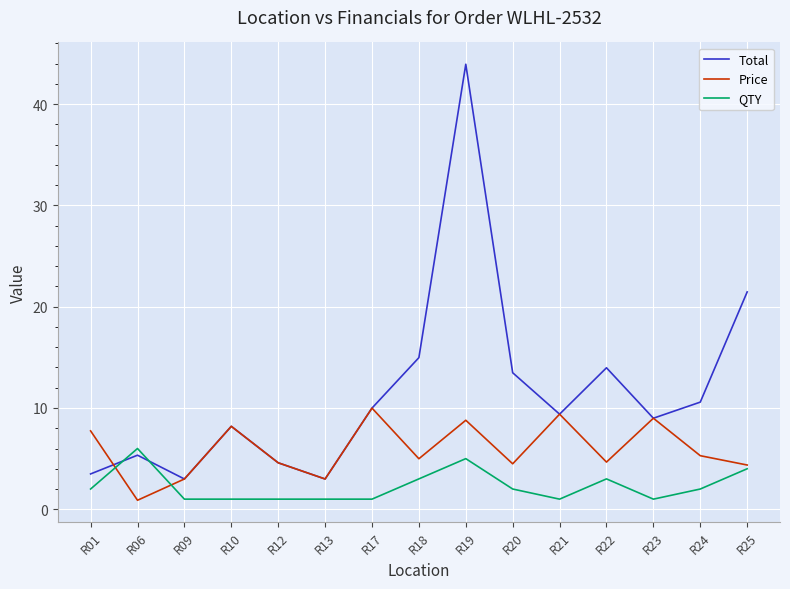

How many distinct data groups are displayed?

3